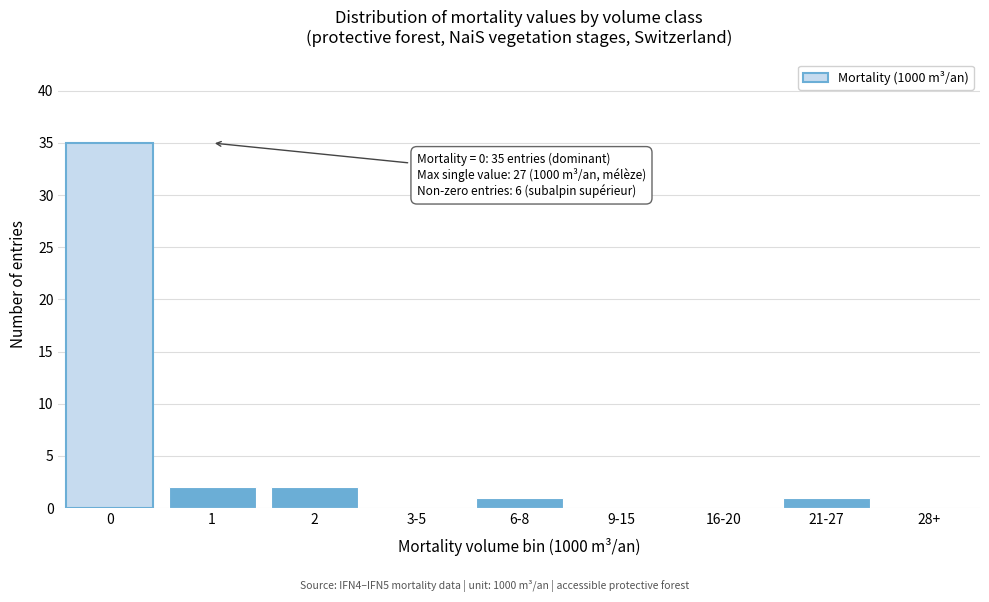

Reading left to right, transcribe all the data shown in this chart.

0=35	1=2	2=2	3-5=0	6-8=1	9-15=0	16-20=0	21-27=1	28+=0